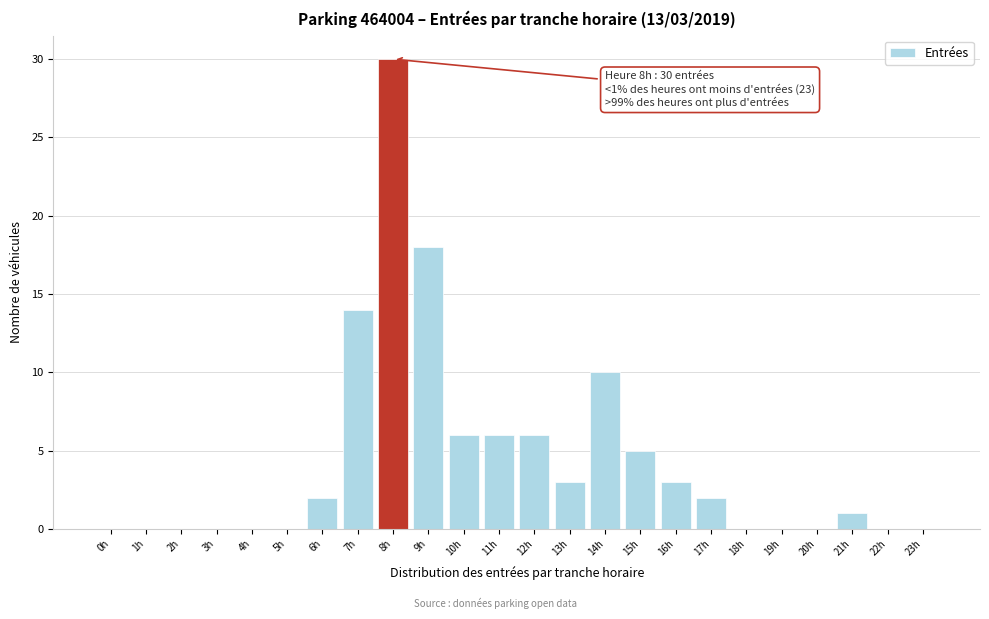

Reading left to right, list all the values displayed in this chart.

0h=0	1h=0	2h=0	3h=0	4h=0	5h=0	6h=2	7h=14	8h=30	9h=18	10h=6	11h=6	12h=6	13h=3	14h=10	15h=5	16h=3	17h=2	18h=0	19h=0	20h=0	21h=1	22h=0	23h=0